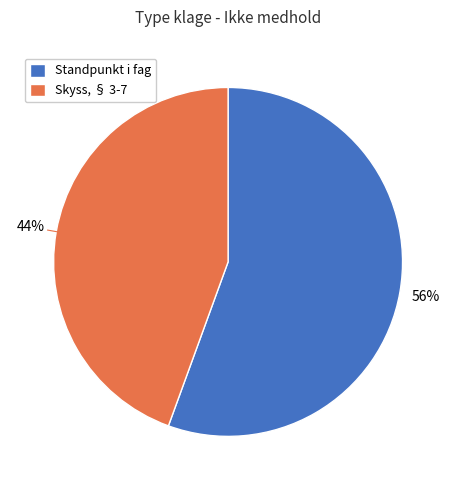

Between Skyss, § 3-7 and Standpunkt i fag, which is larger?

Standpunkt i fag